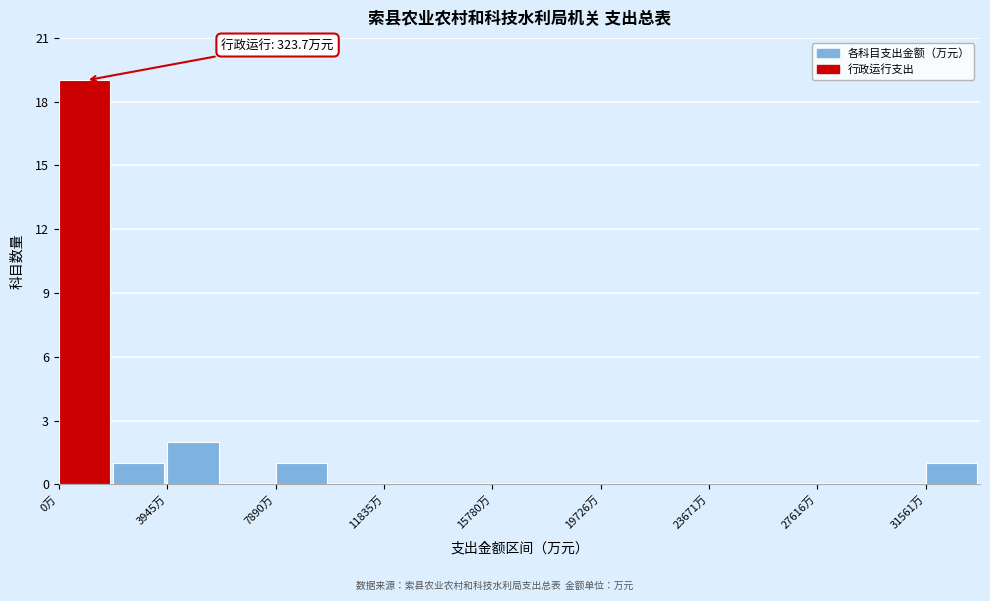

Read against the x-axis, roughly where is the centre of the tallest bar?

1000